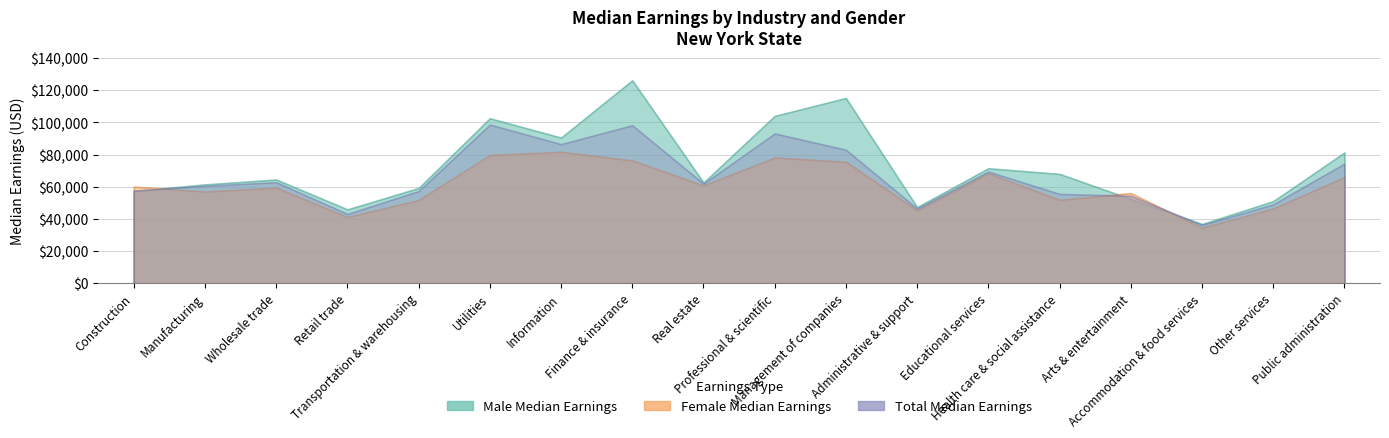

Is it true that Total Median Earnings equals 22365 at Other services?

False